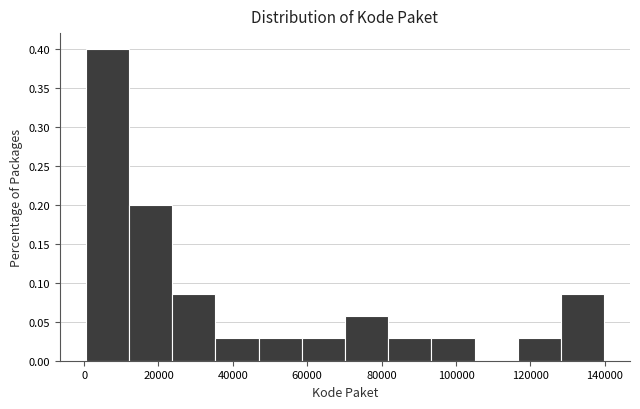

Reading left to right, list every bar in this chart as the range it spans on the x-axis followed by its height. Neither the bar edges nor the heights are printed on the chart, so give them approximately, as read against the axes.

0 to 12000: 0.400
12000 to 24000: 0.200
24000 to 36000: 0.085
36000 to 46000: 0.030
46000 to 58000: 0.030
58000 to 70000: 0.030
70000 to 82000: 0.055
82000 to 94000: 0.030
94000 to 104000: 0.030
104000 to 116000: 0
116000 to 128000: 0.030
128000 to 140000: 0.085